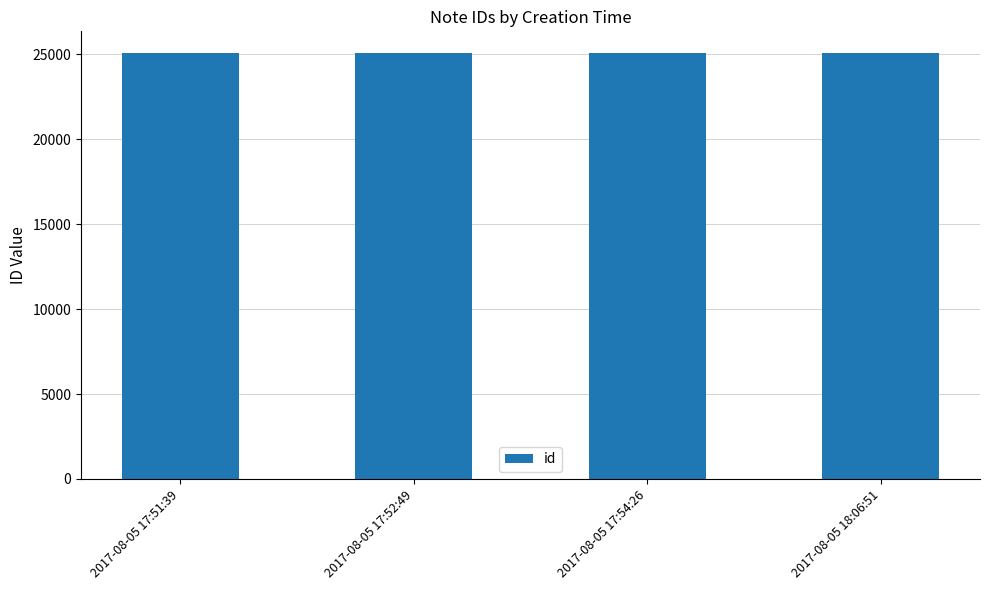

What is the sum of the values at 2017-08-05 18:06:51 and 2017-08-05 17:52:49?

50174